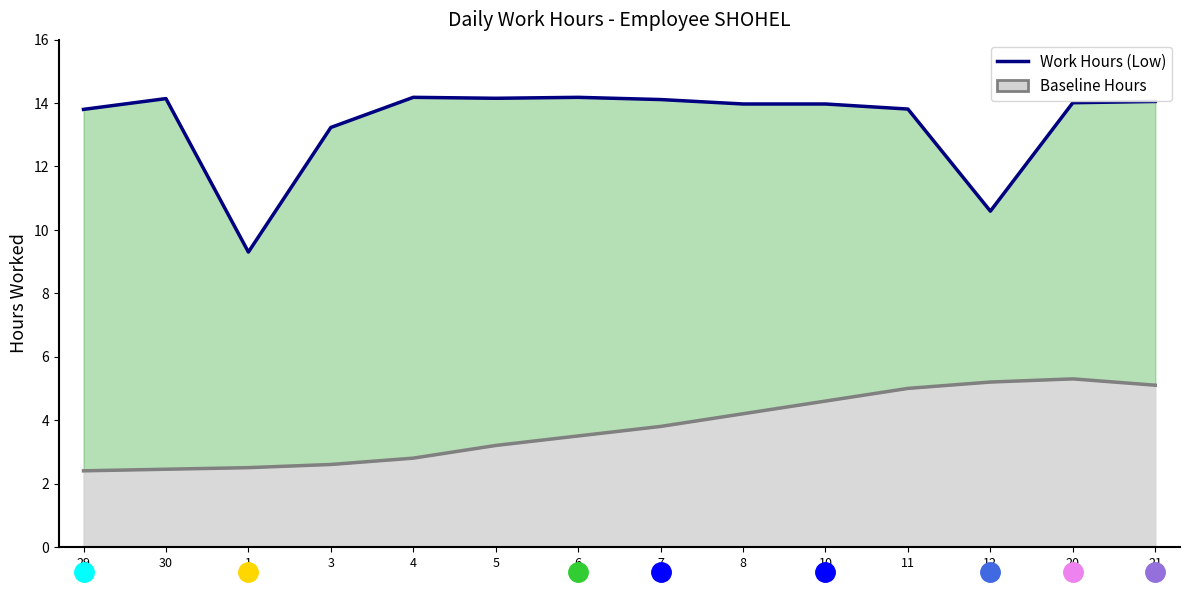

What is the difference between the values at 6 and 10?

0.2